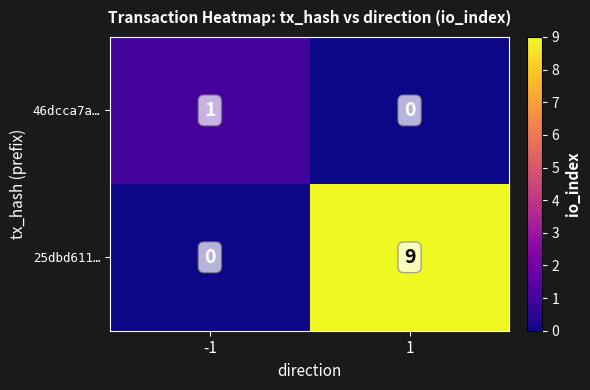

What is the spread (max minus min) of values at 1?

9